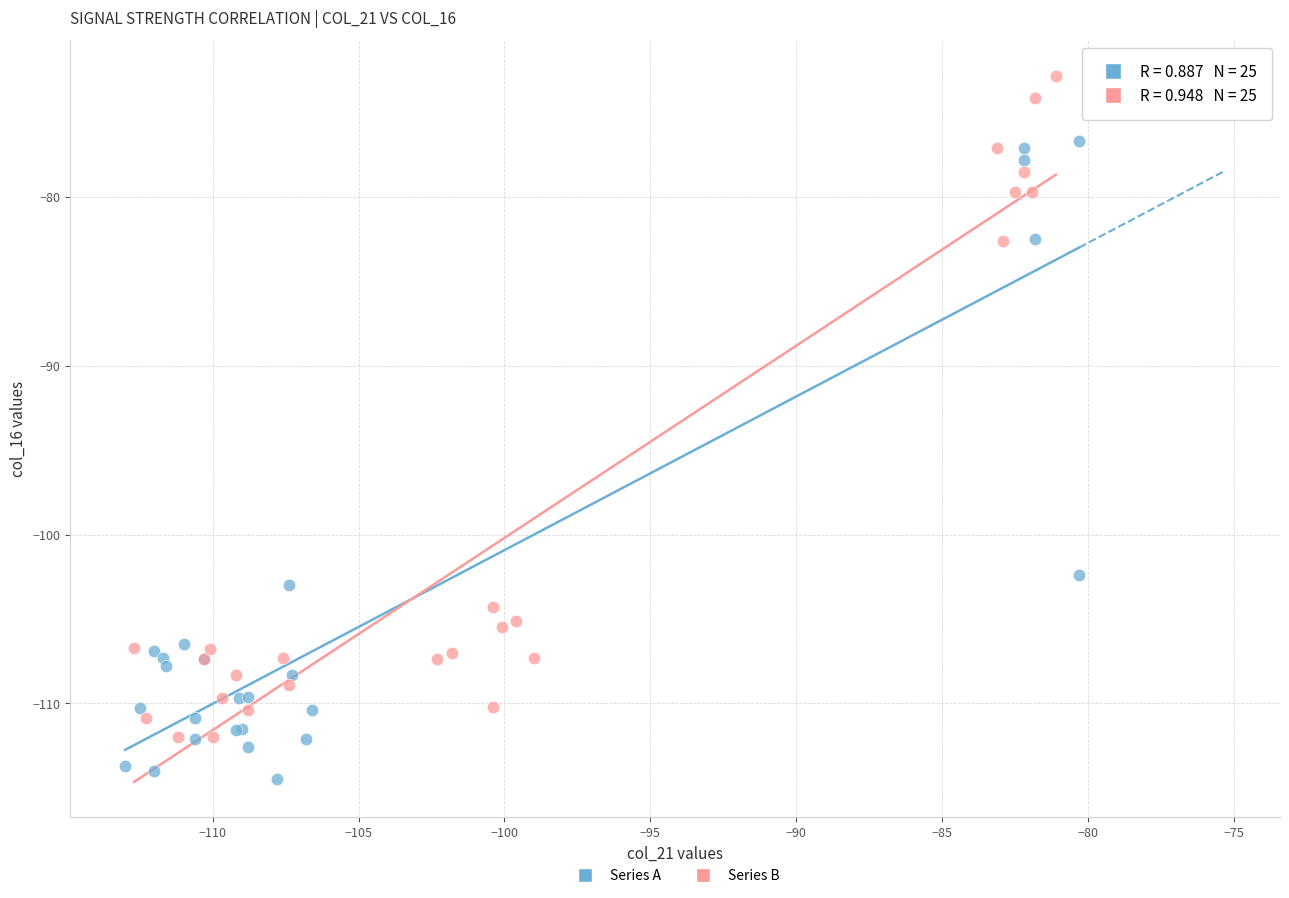

Which series contains the lowest Y value?

Series A